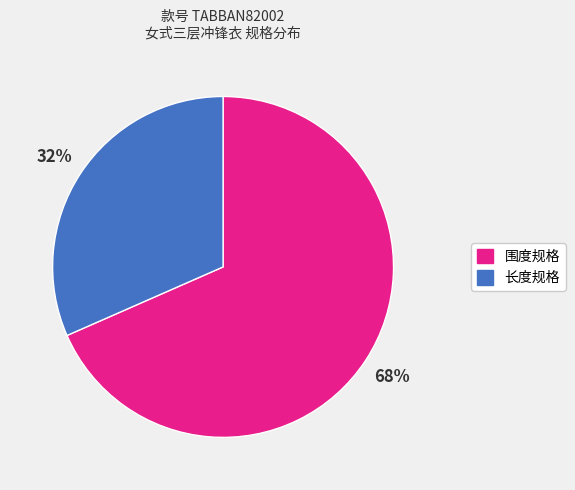

Does any single category account for the majority?

Yes